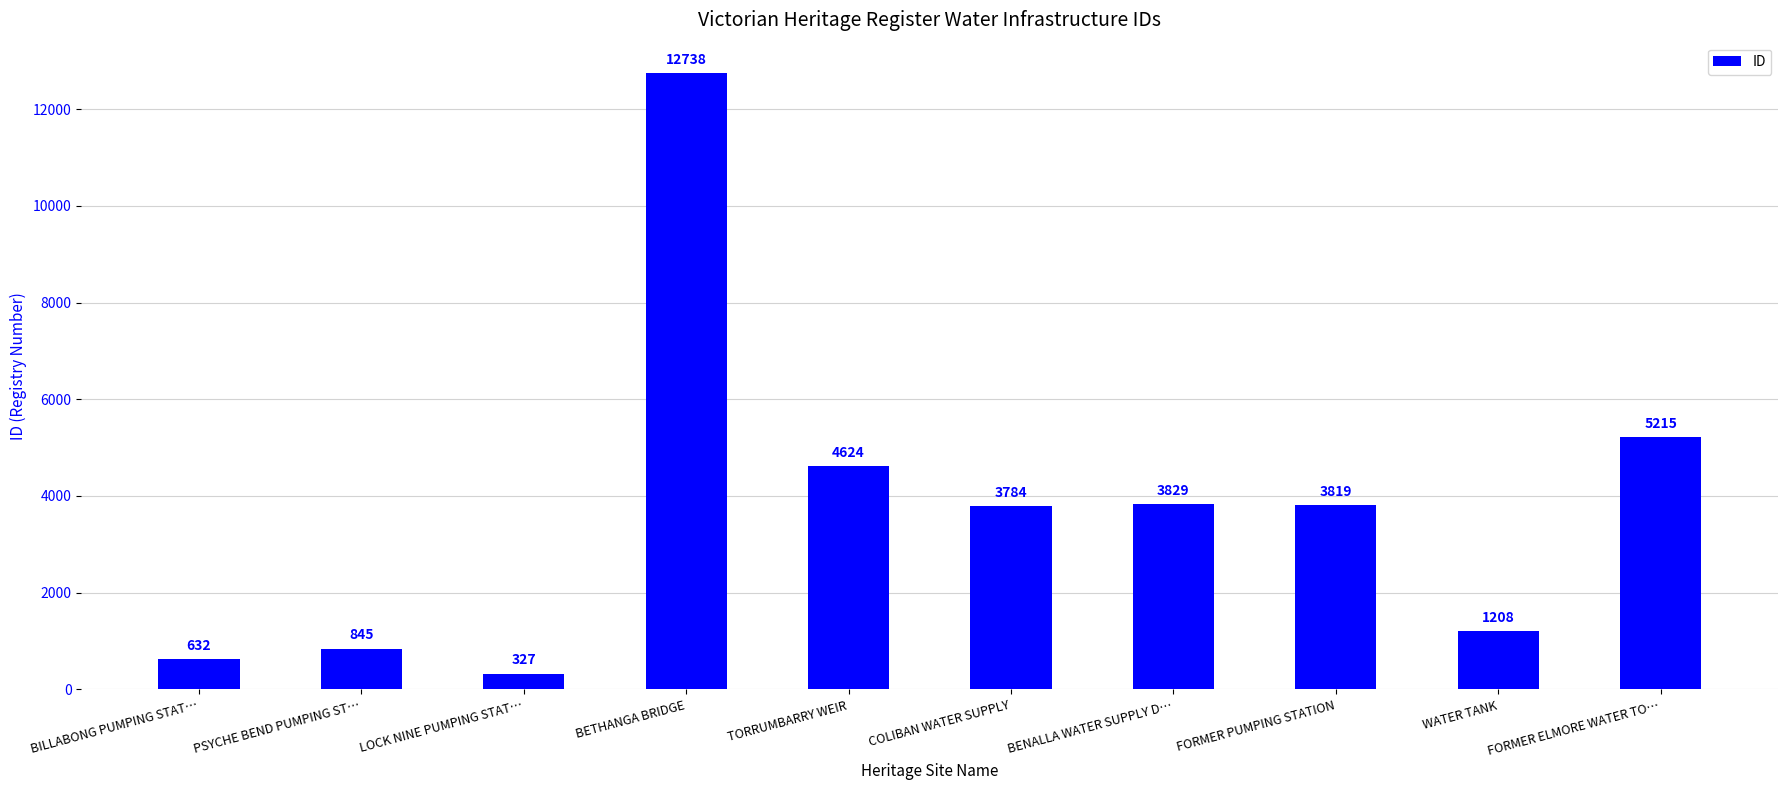

Is it true that the value at WATER TANK is 1208?

True